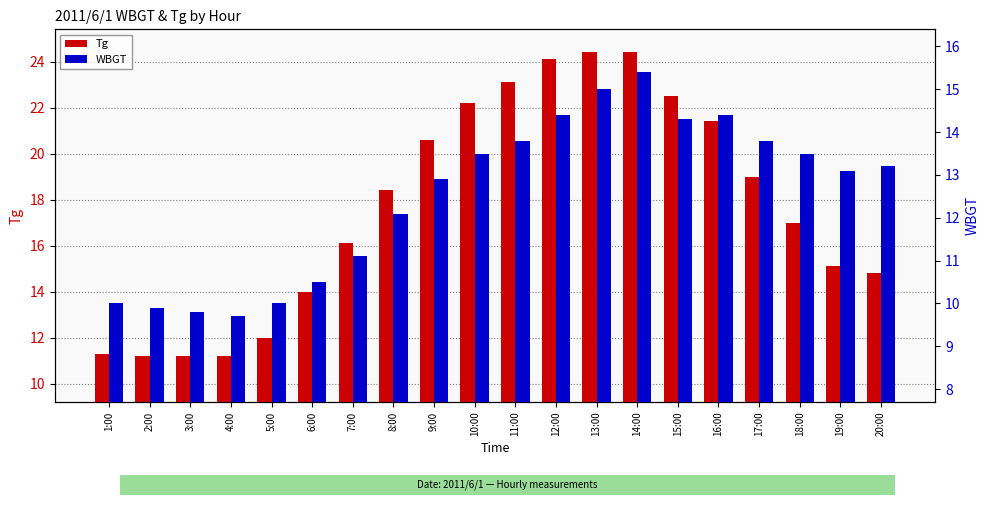

Are the bars grouped side by side (vs. stacked)?

Yes